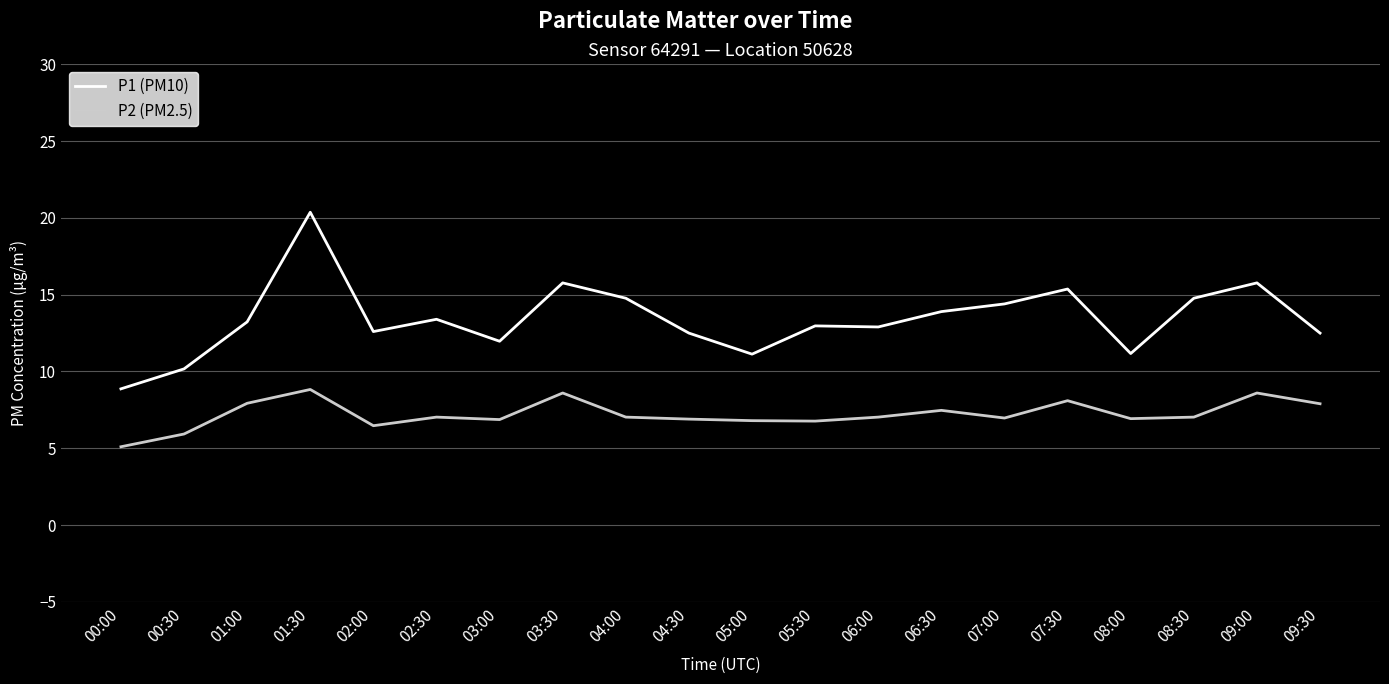

At which category does P2 (PM2.5) reach its first local peak?

01:30